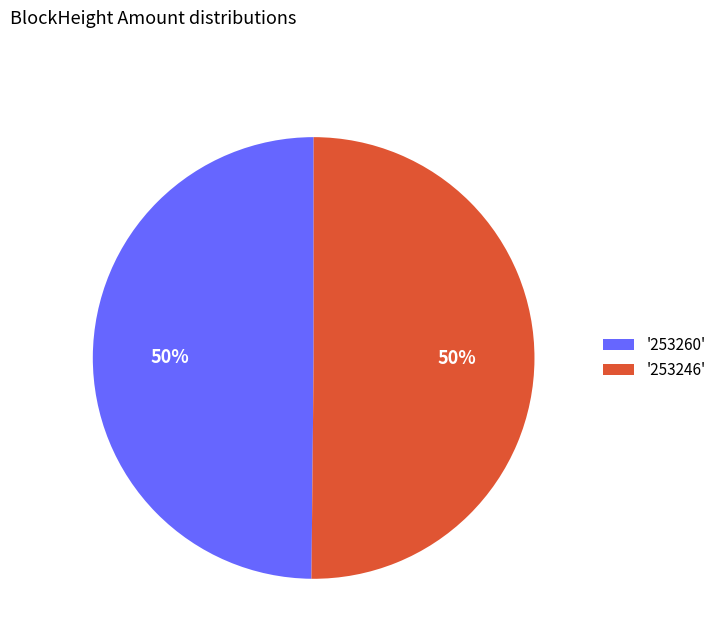

To the nearest percent, what is the combined percentage of '253246' and '253260'?

100%